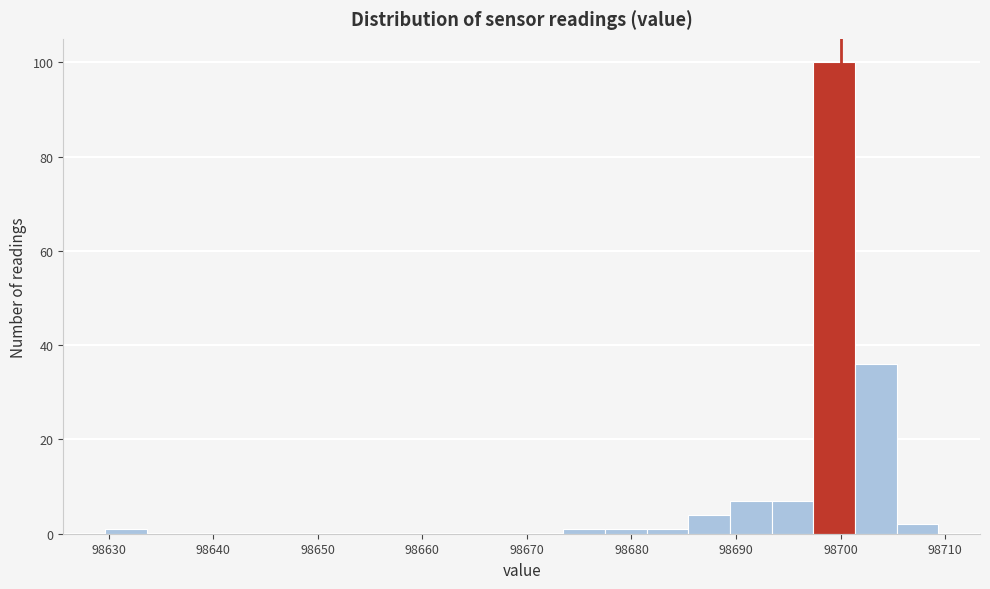

Around what value on the x-axis is the tallest bar? Give the approximate position of its centre, as read against the axis.

98699